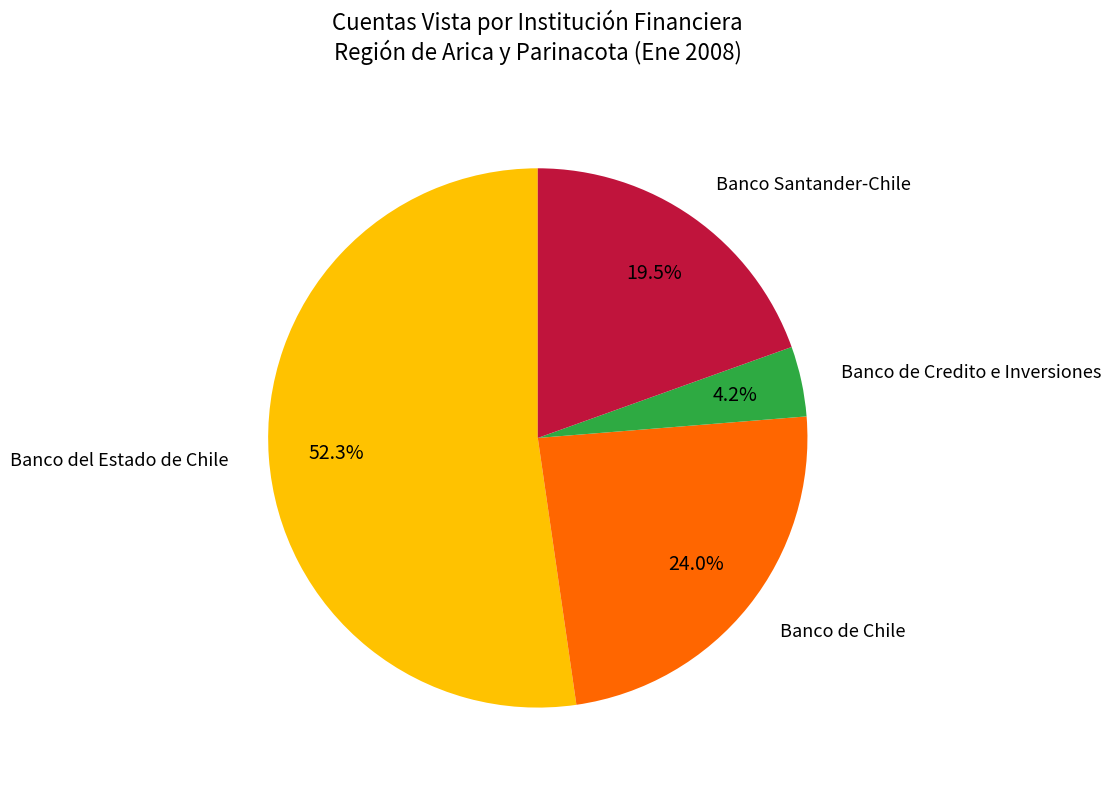

Does Banco Santander-Chile represent more than half of the total?

No